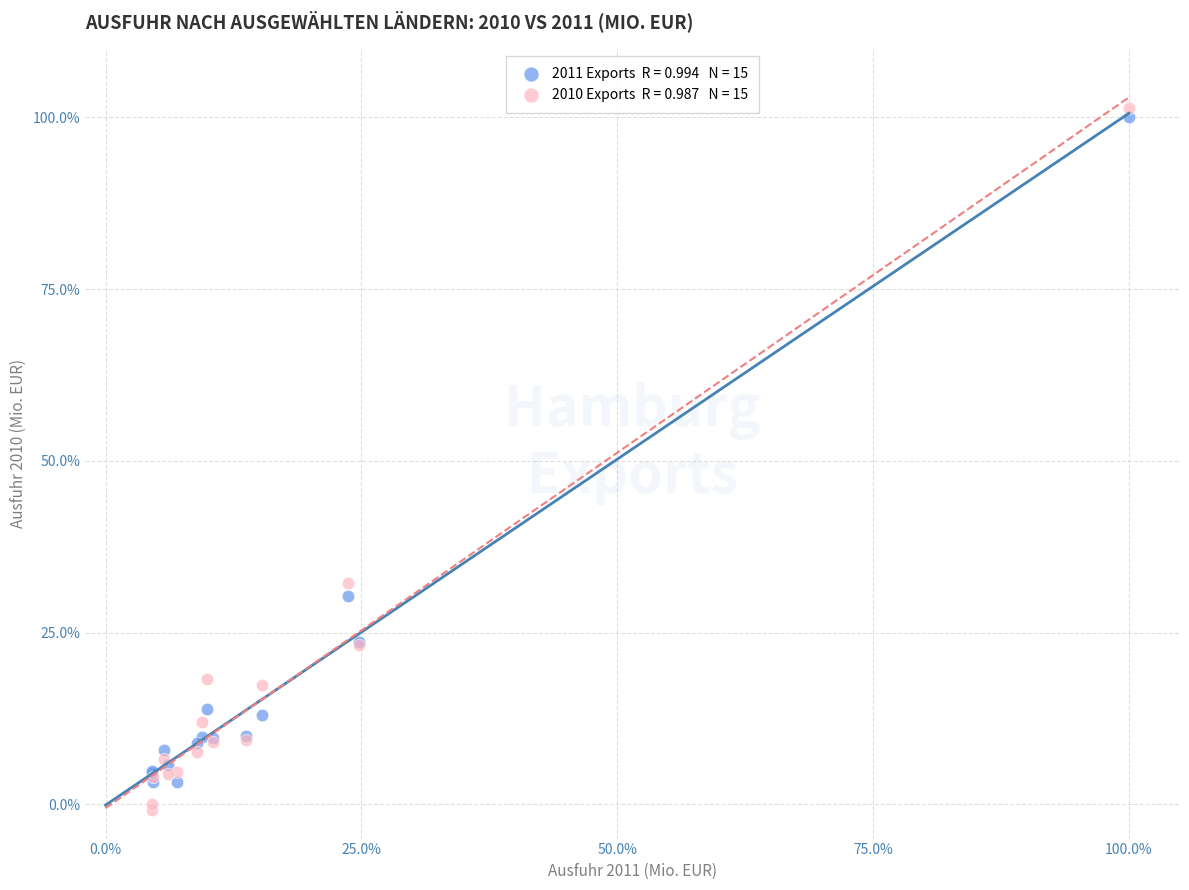

Across all series, what Y value is closest to 50?

32.2